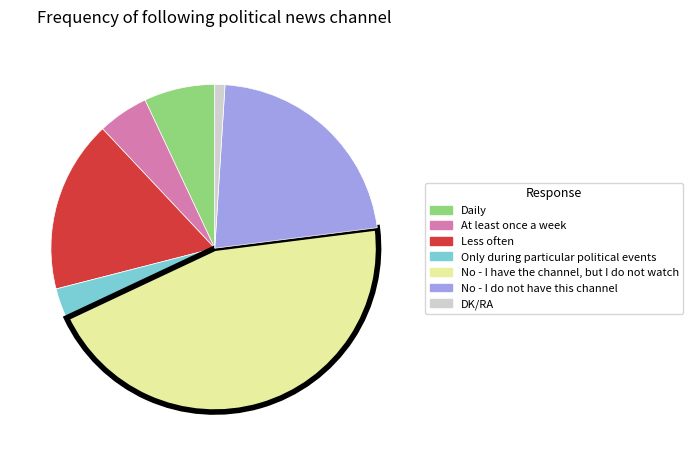

How many segments does this pie chart have?

7